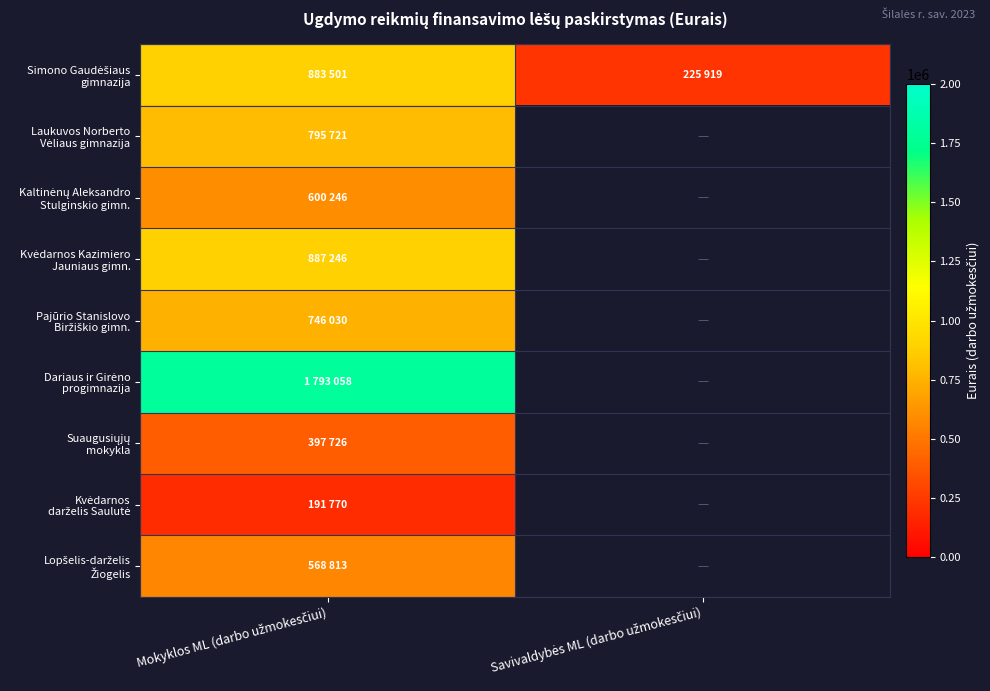

Read the Laukuvos Norberto Vėliaus gimnazija value at Mokyklos ML (darbo užmokesčiui).

795721.0